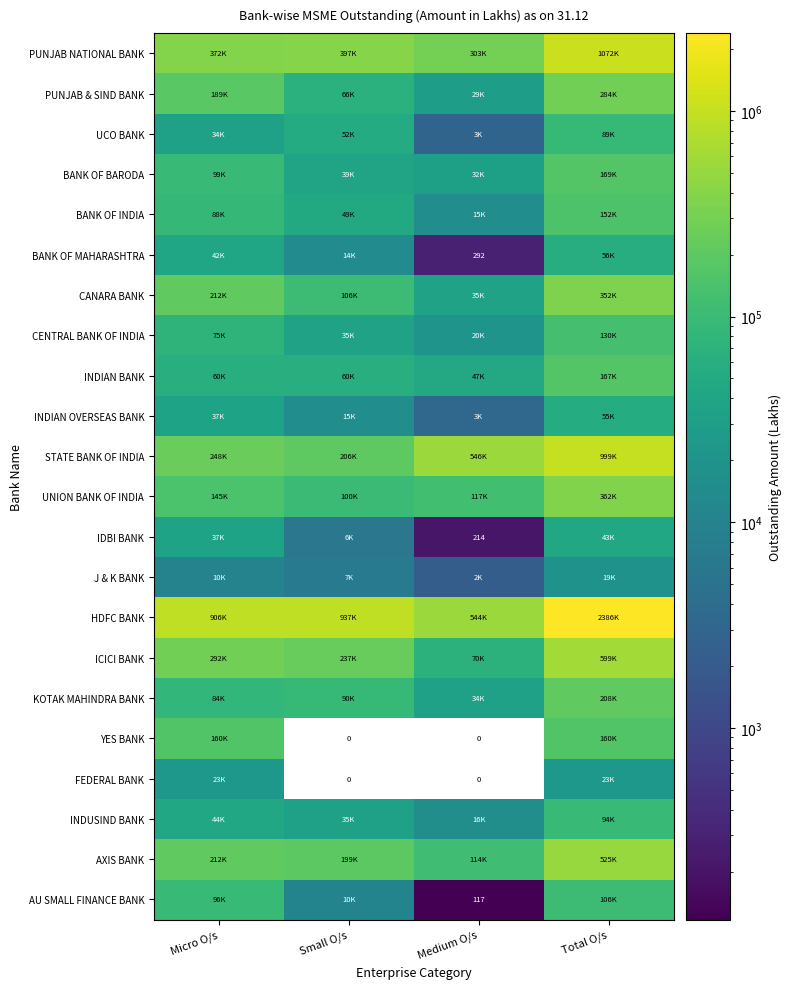

Is the value of FEDERAL BANK at Medium O/s greater than the value of INDIAN BANK at Micro O/s?

No